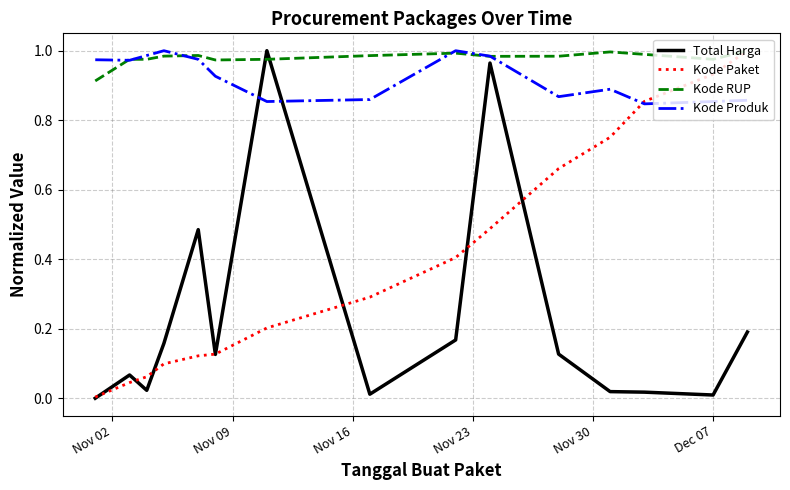

Which series ends up on top after the final intersection of Kode RUP and Total Harga?

Kode RUP